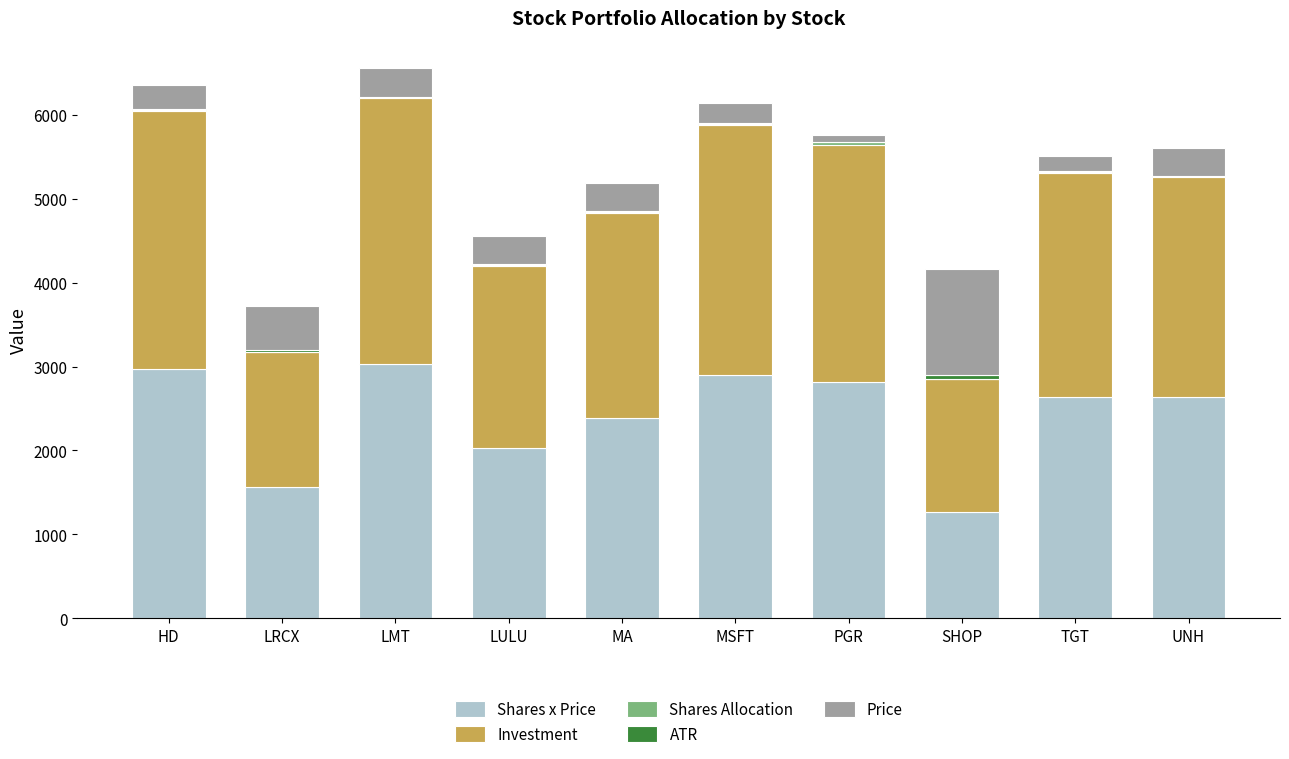

At which category is the sum across all series the highest?

LMT